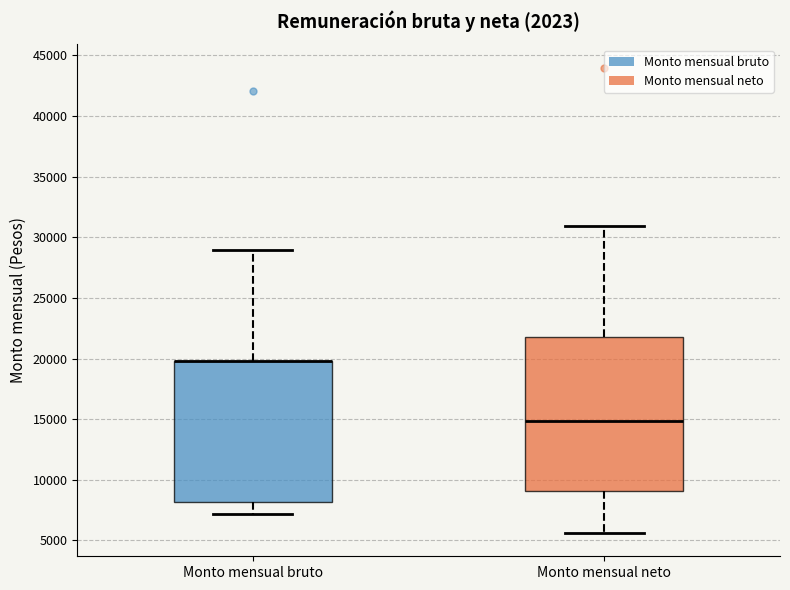

Where is the upper edge of the box for Monto mensual bruto on the y-axis? The values are not printed on the chart, so give them approximately, as read against the axis.

20000